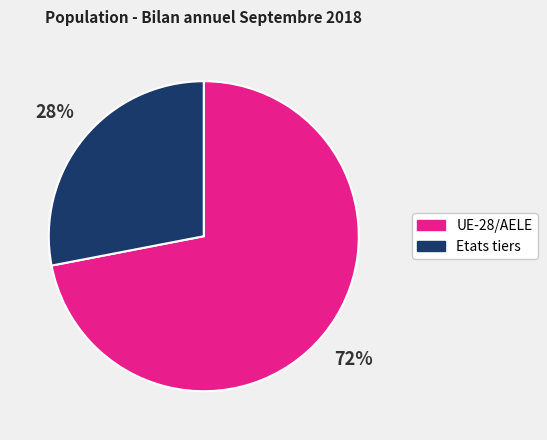

How many segments does this pie chart have?

2